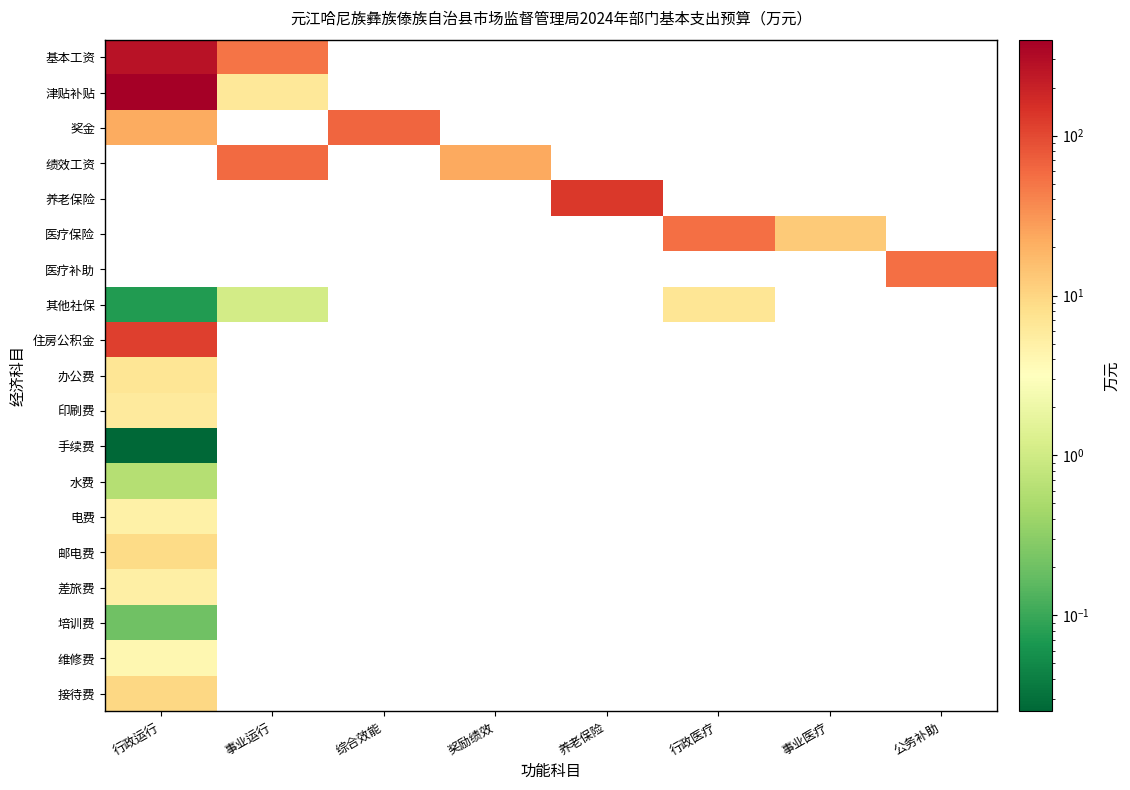

At which category is the sum across all series the highest?

行政运行